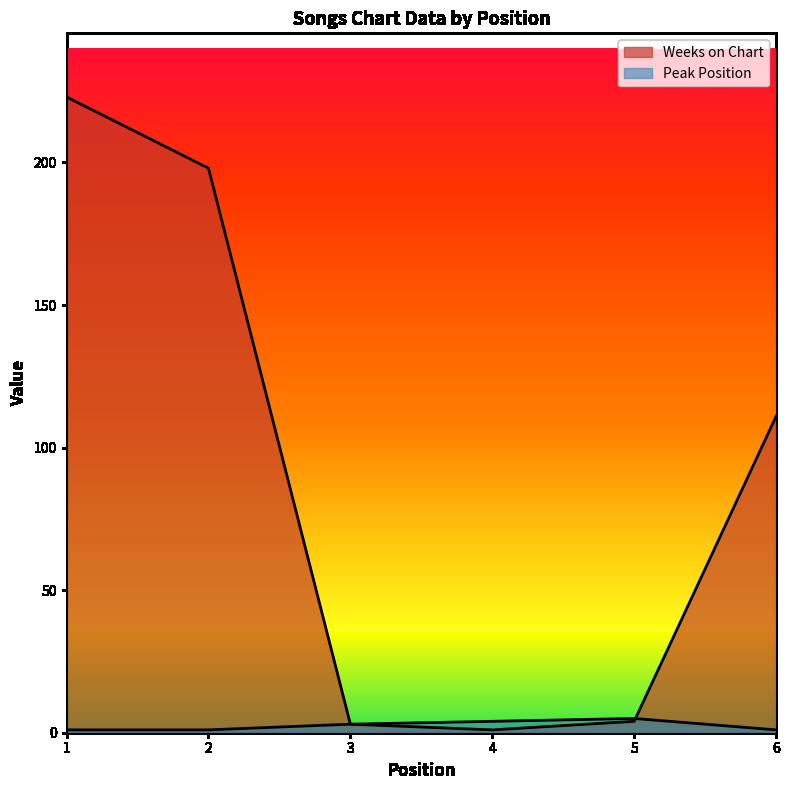

Rank the series by their average value, from highest to lowest.

Weeks on Chart, Peak Position